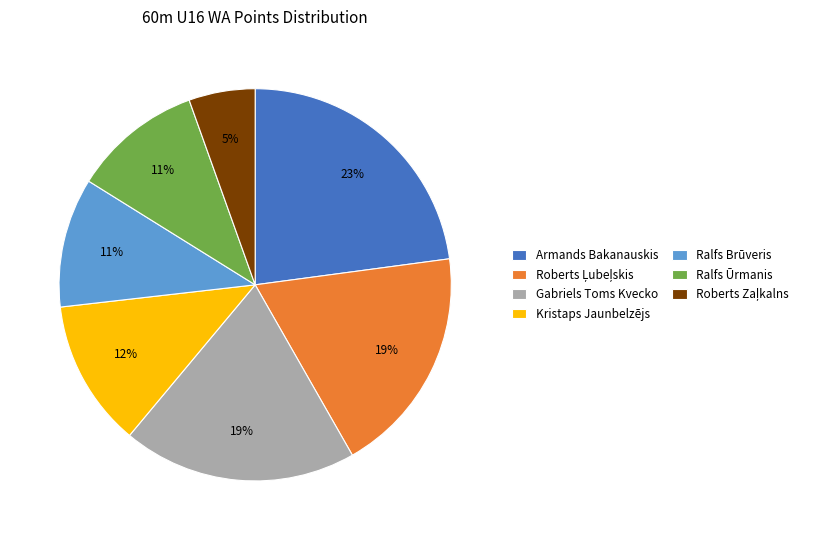

How many segments does this pie chart have?

7